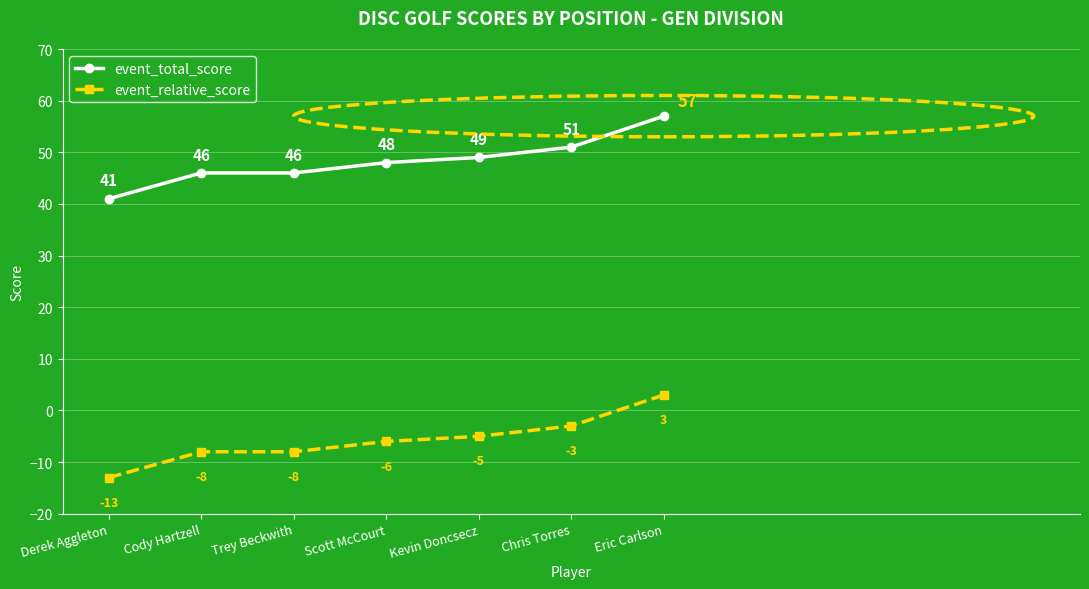

At which category does the chart reach its minimum across all series?

Derek Aggleton